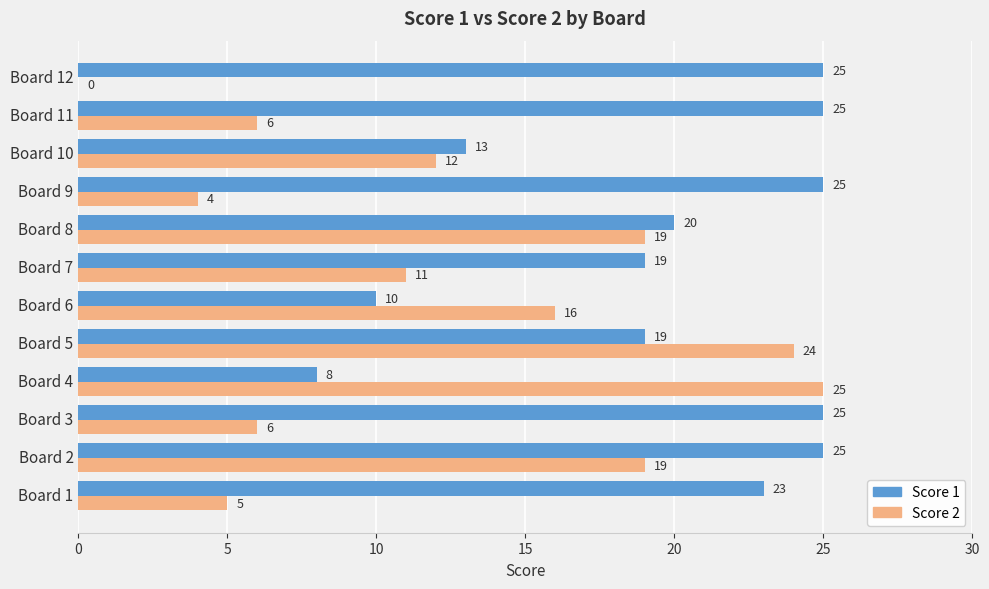

What is the sum of all Score 2 values?

147